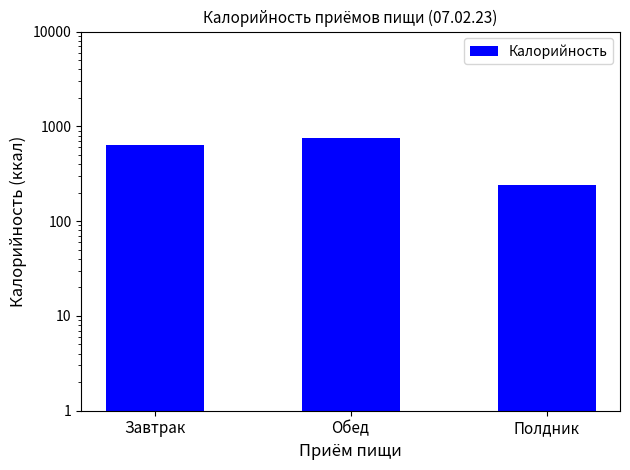

At which label does the data first exceed 641?

Обед